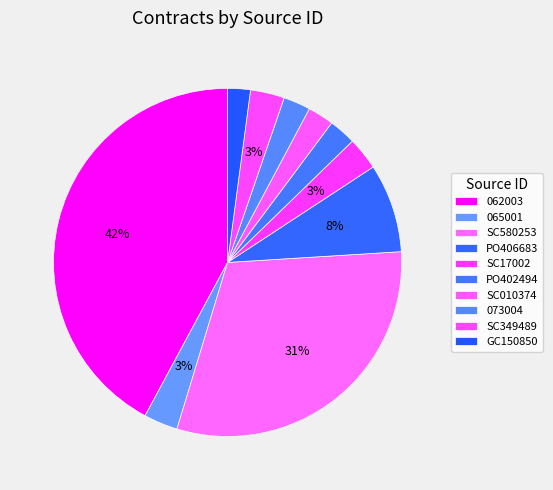

To the nearest percent, what percentage of the pie is 073004?

3%